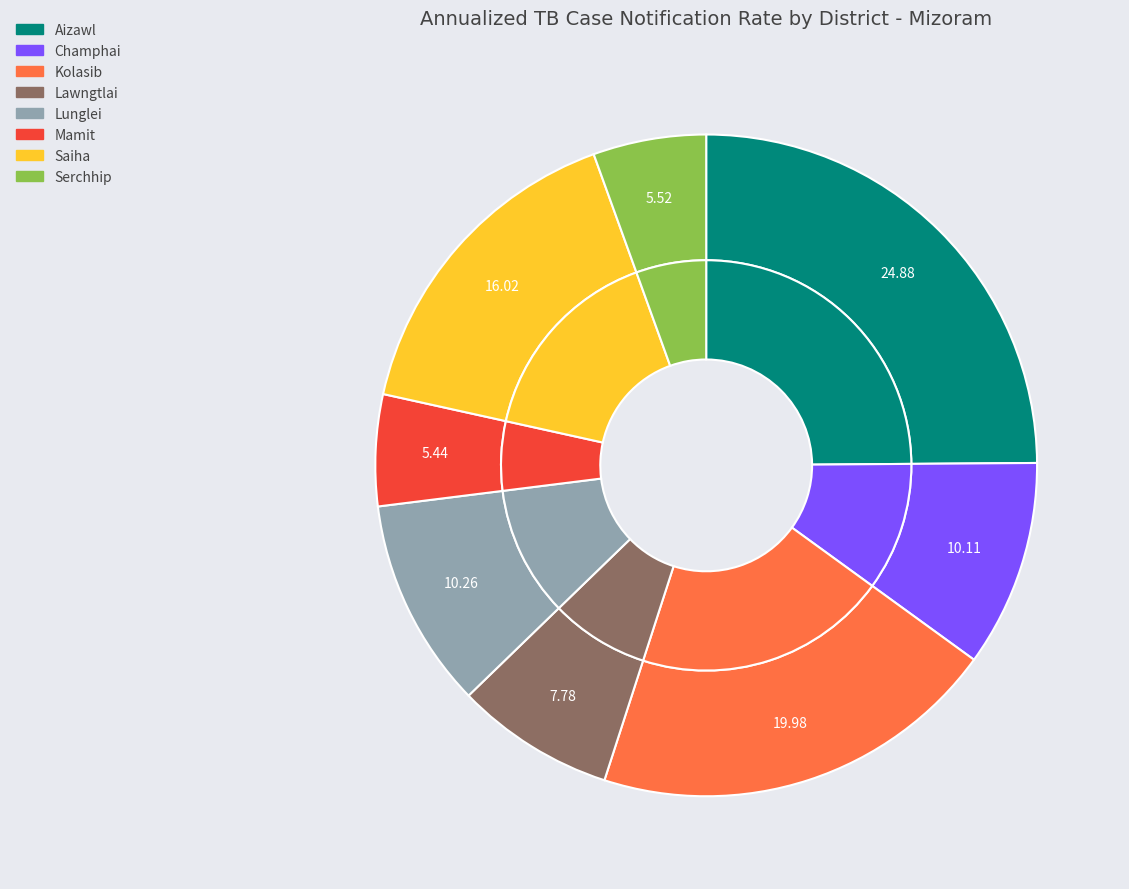

The Lawngtlai slice represents 22% of the pie. True or false?

False